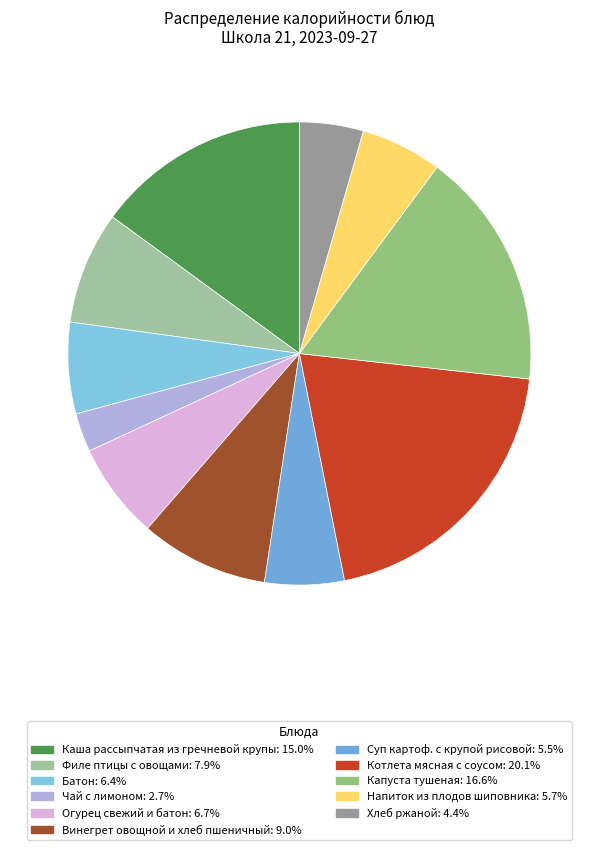

How many segments does this pie chart have?

11